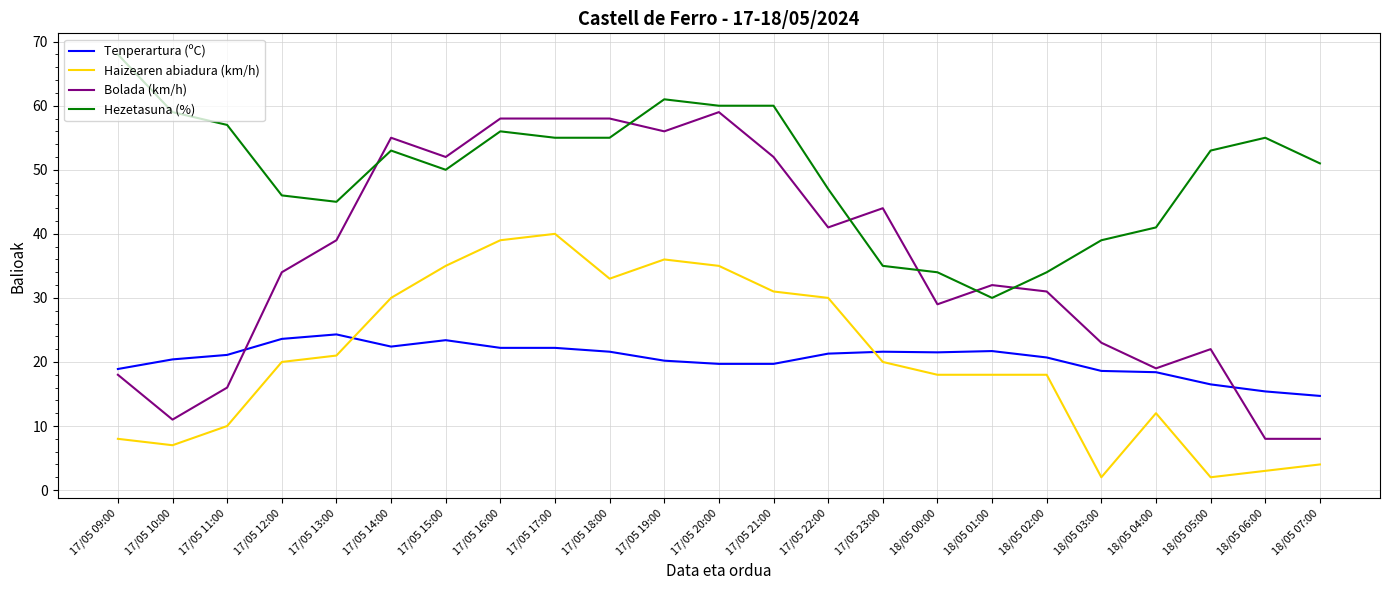

After their last crossing, which series has the higher values: Tenperartura (ºC) or Bolada (km/h)?

Tenperartura (ºC)